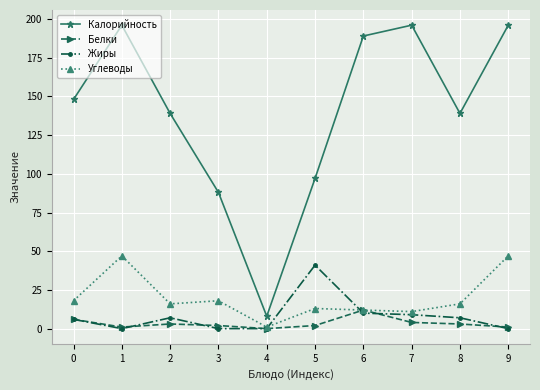

Between 0 and 3, which series saw the biggest shift?

Калорийность